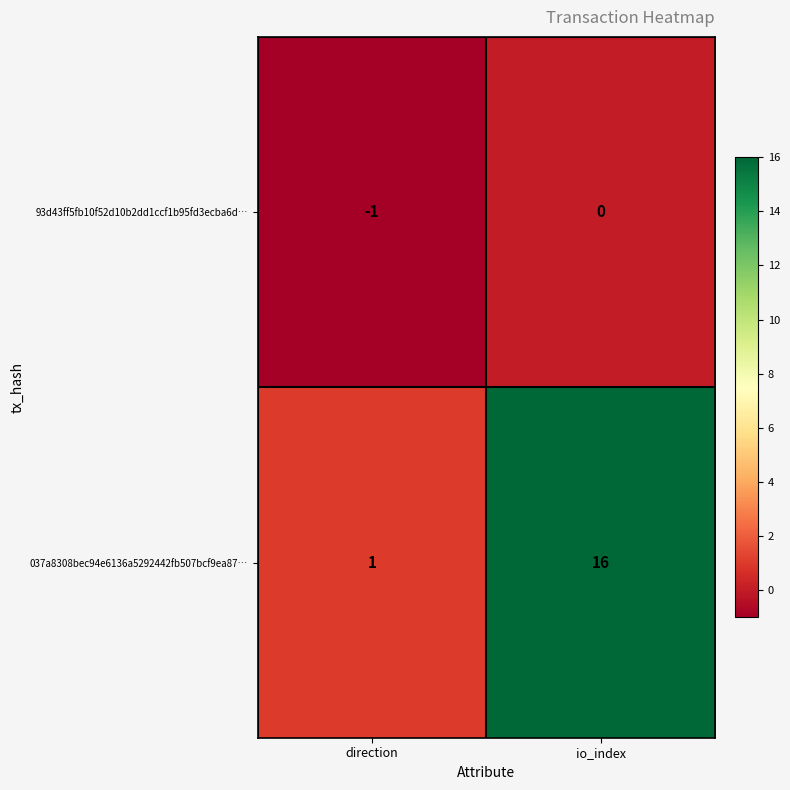

The 037a8308bec94e6136a5292442fb507bcf9ea87… series shows 0 at direction. True or false?

False